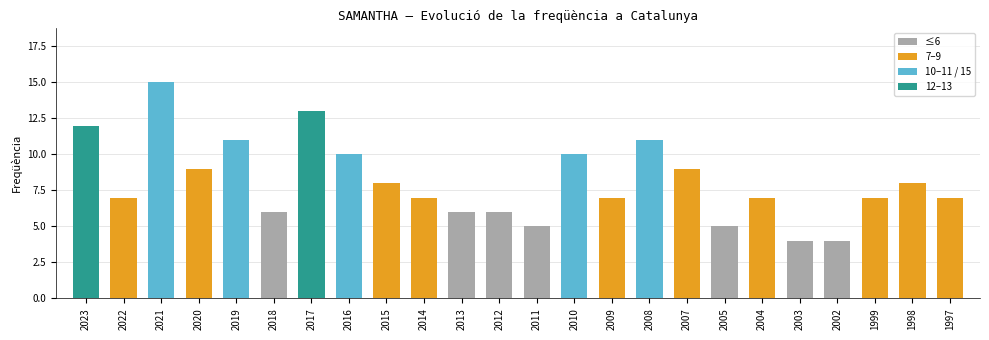

Reading left to right, list all the values displayed in this chart.

2023=12	2022=7	2021=15	2020=9	2019=11	2018=6	2017=13	2016=10	2015=8	2014=7	2013=6	2012=6	2011=5	2010=10	2009=7	2008=11	2007=9	2005=5	2004=7	2003=4	2002=4	1999=7	1998=8	1997=7